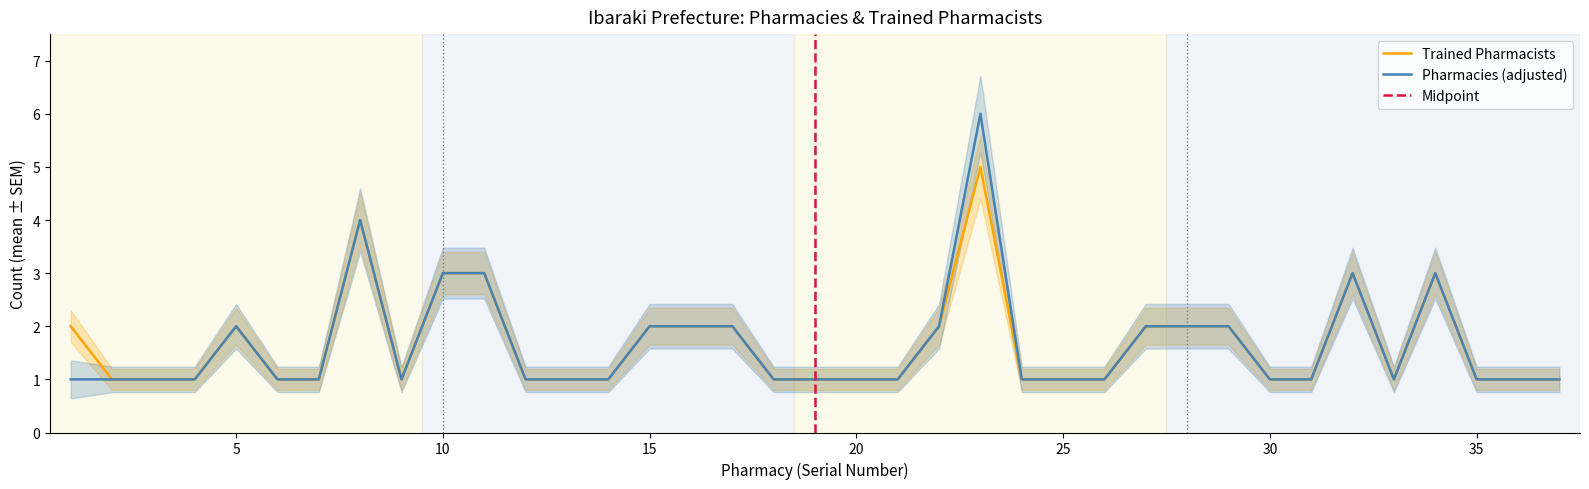

What is the change in value from 16 to 23?

+3